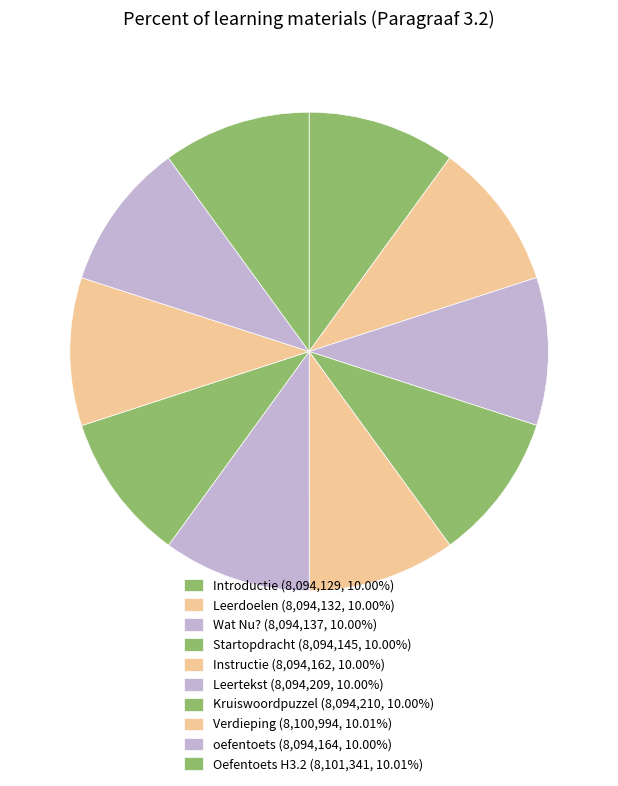

Does Wat Nu? represent more than half of the total?

No